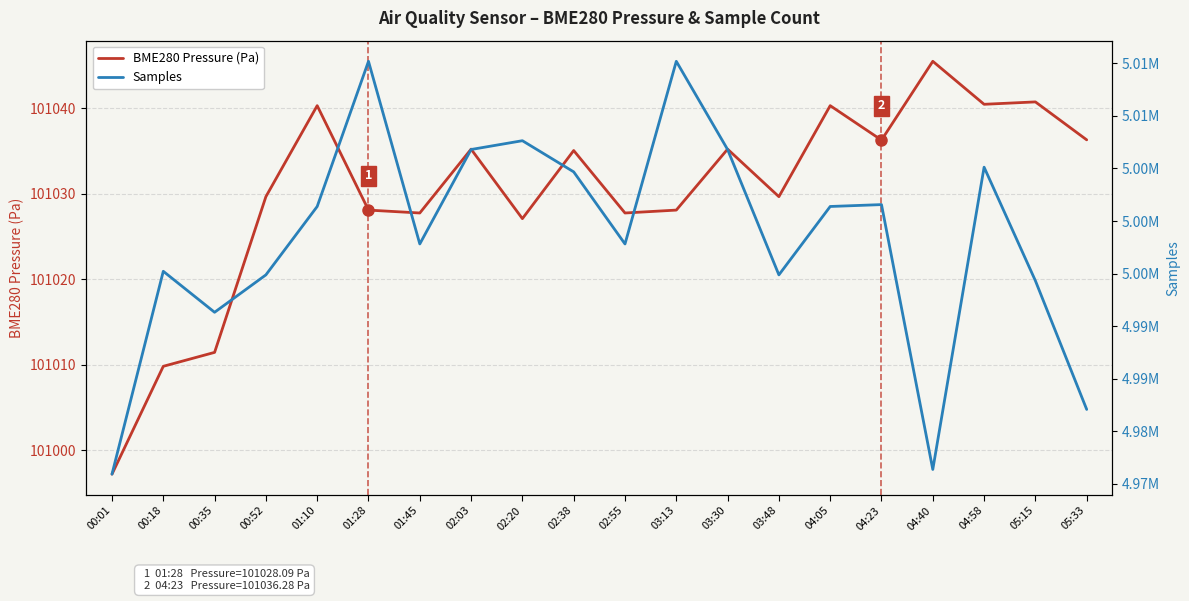

Where is Samples nearest to the value 4995556?

00:18